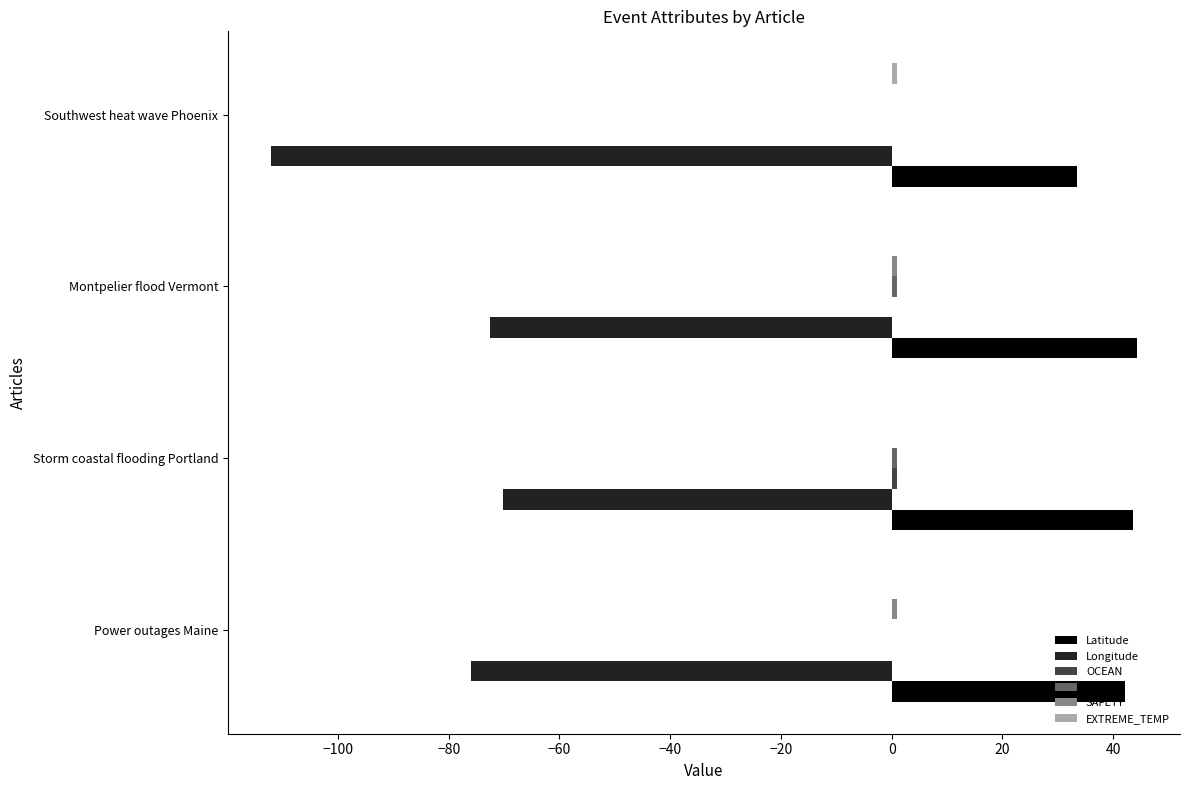

How many values in the Longitude series exceed -72?

1